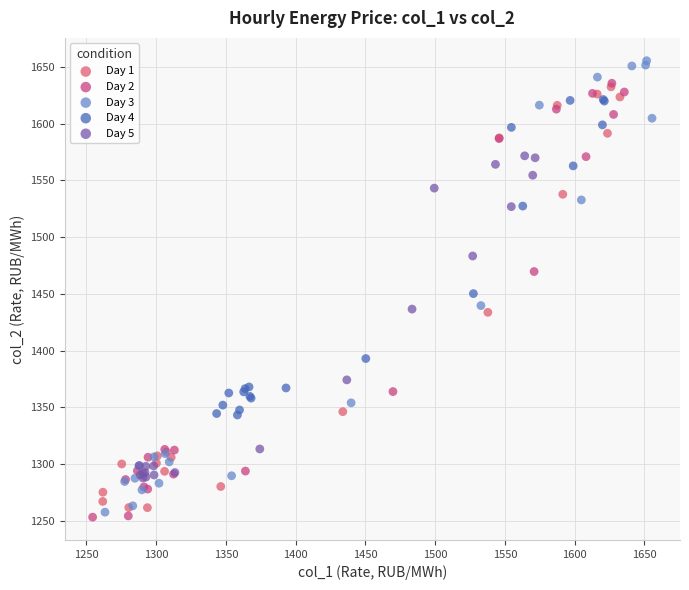

Which series has the widest spread of Y values?

Day 3